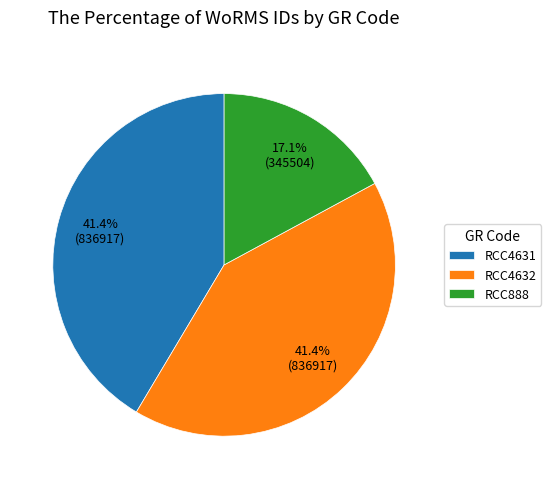

Is it true that RCC888 is 17% of the pie?

True